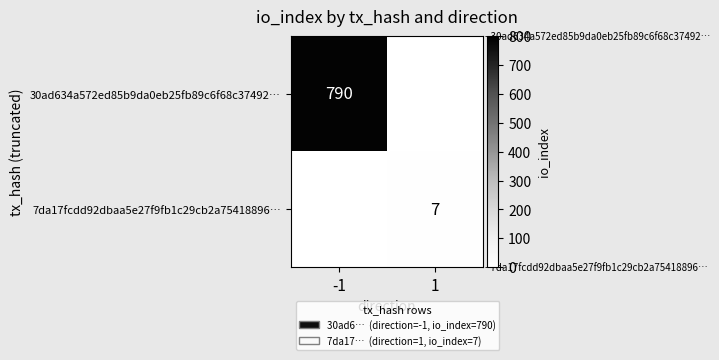

The value of 7da17fcdd92dbaa5e27f9fb1c29cb2a75418896… at 1 is 7. True or false?

True